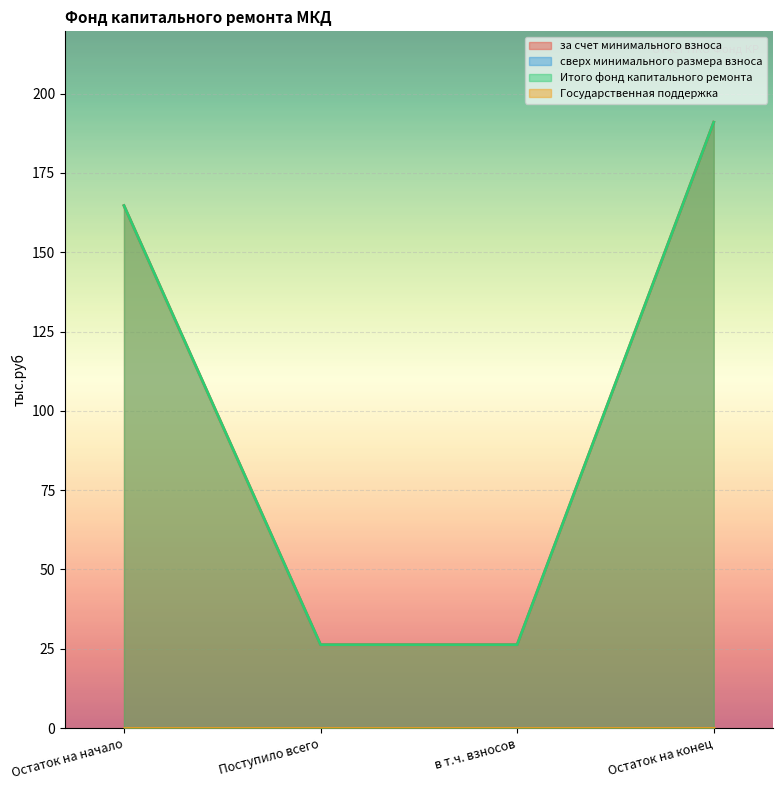

How many lines are shown in the chart?

4